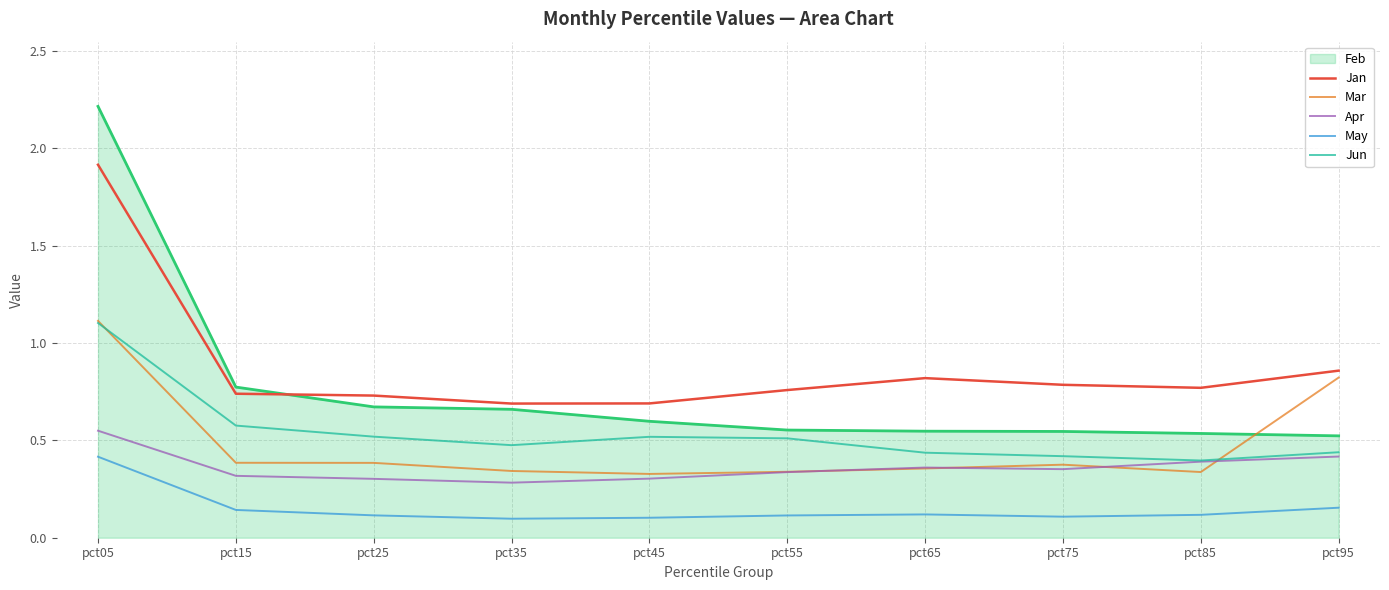

Which series has the largest total across all categories?

Jan